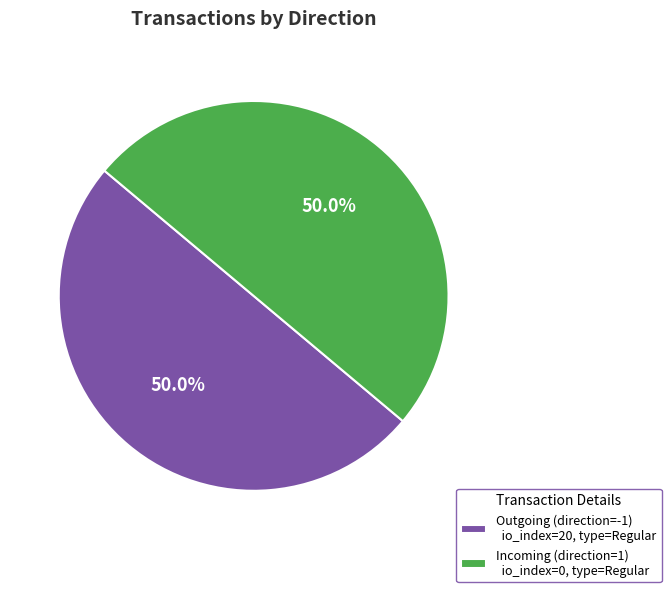

What percentage is NOT represented by Incoming (direction=1) io_index=0, type=Regular?

50.0%